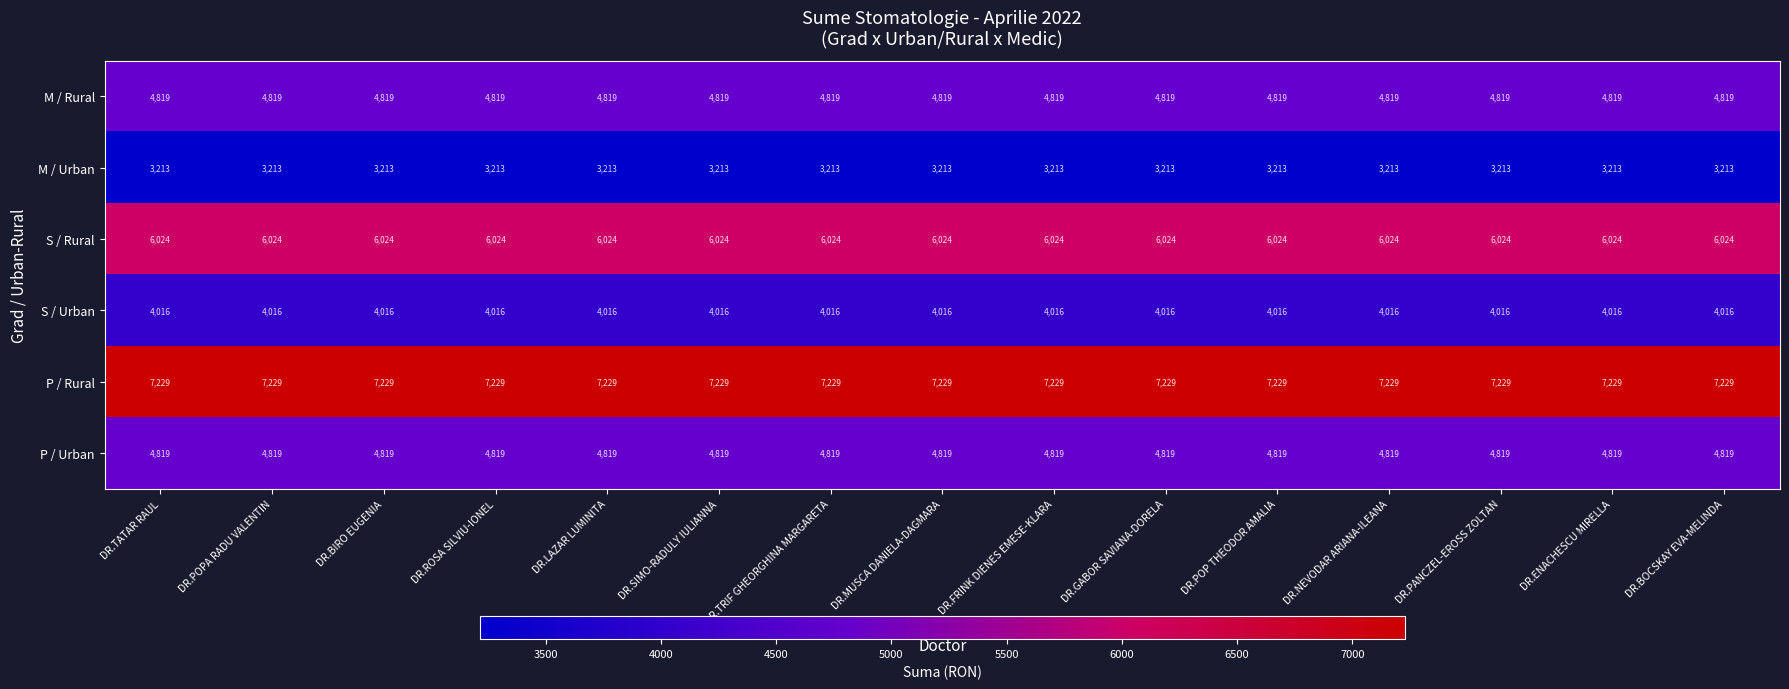

What is the approximate value of M / Urban at DR.NEVODAR ARIANA-ILEANA?

3213